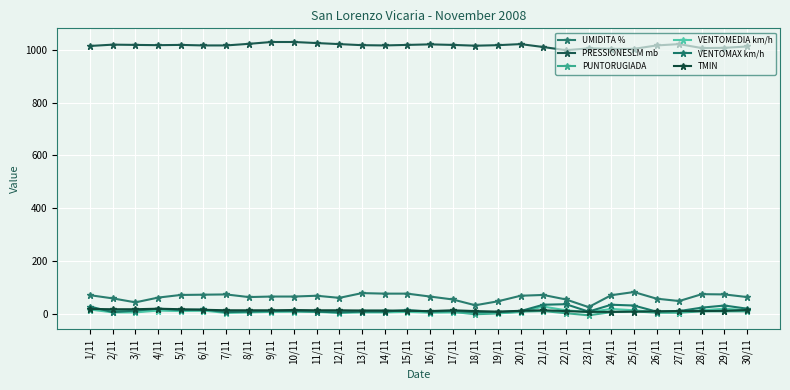

True or false: PRESSIONESLM mb and UMIDITA % intersect in this chart.

False